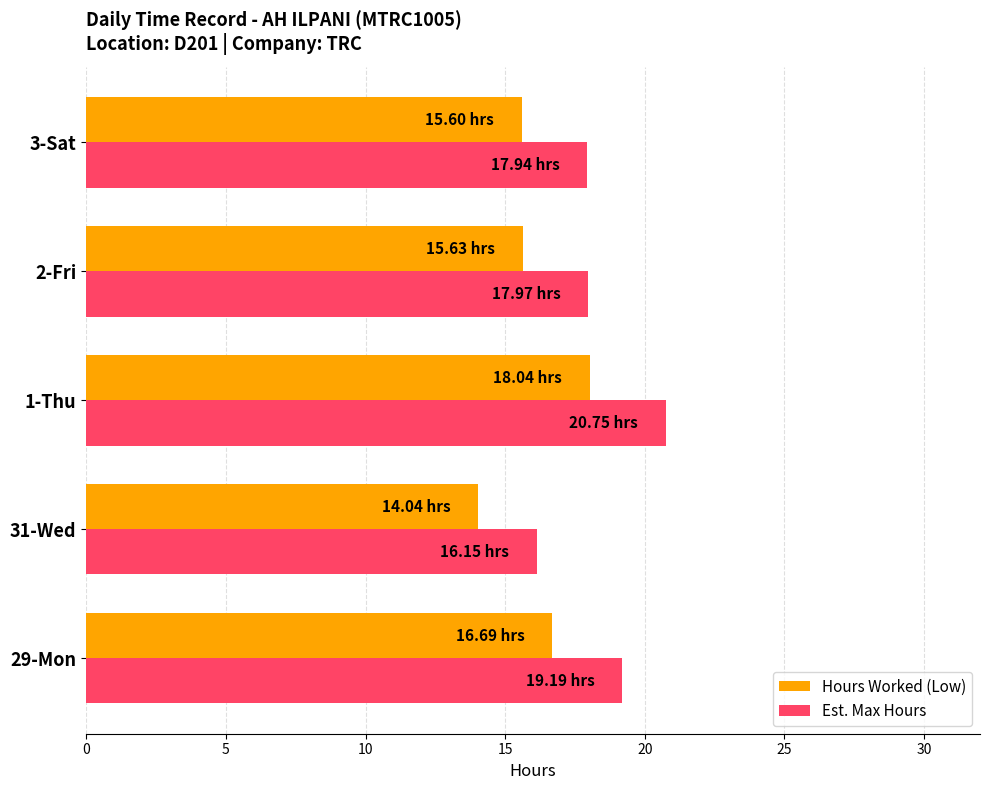

What is the spread (max minus min) of values at 2-Fri?

2.3